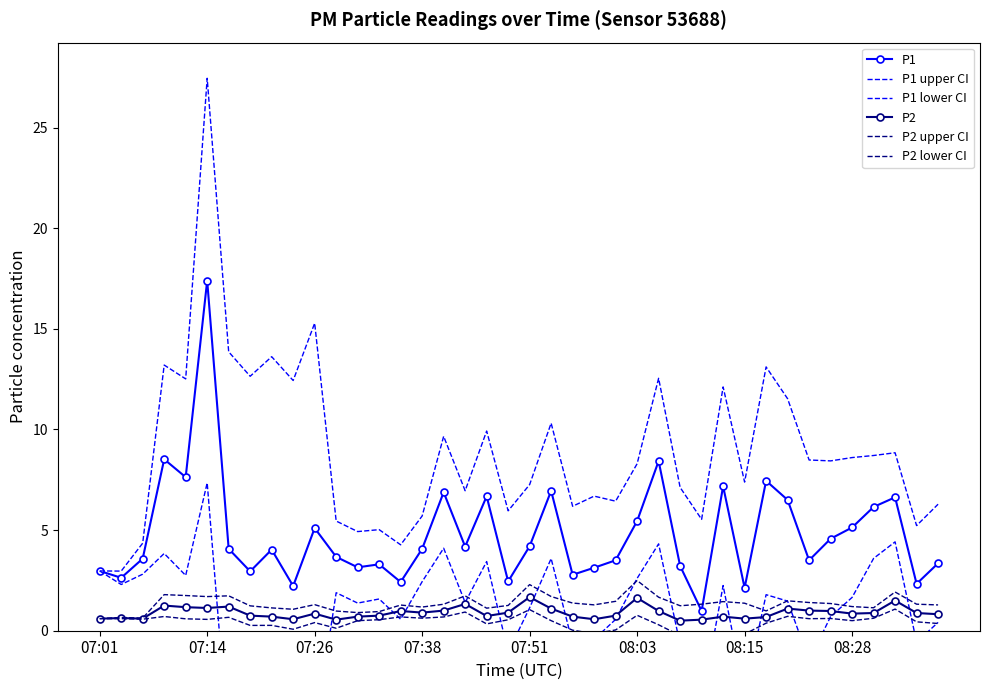

Rank the series by their maximum value, from lowest to highest.

P2 lower CI, P2, P2 upper CI, P1 lower CI, P1, P1 upper CI